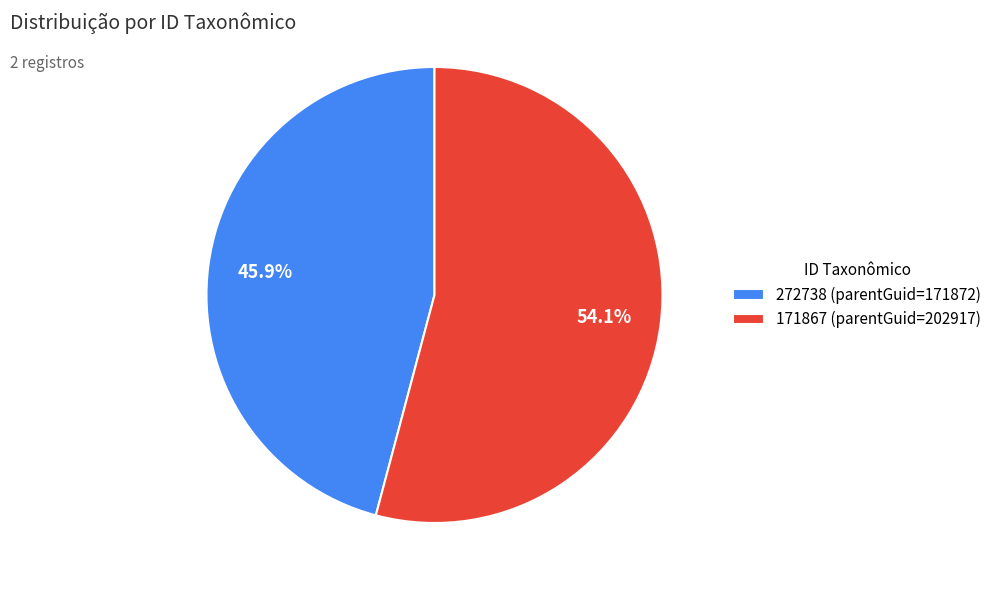

To the nearest percent, what is the combined percentage of 272738 and 171867?

100%